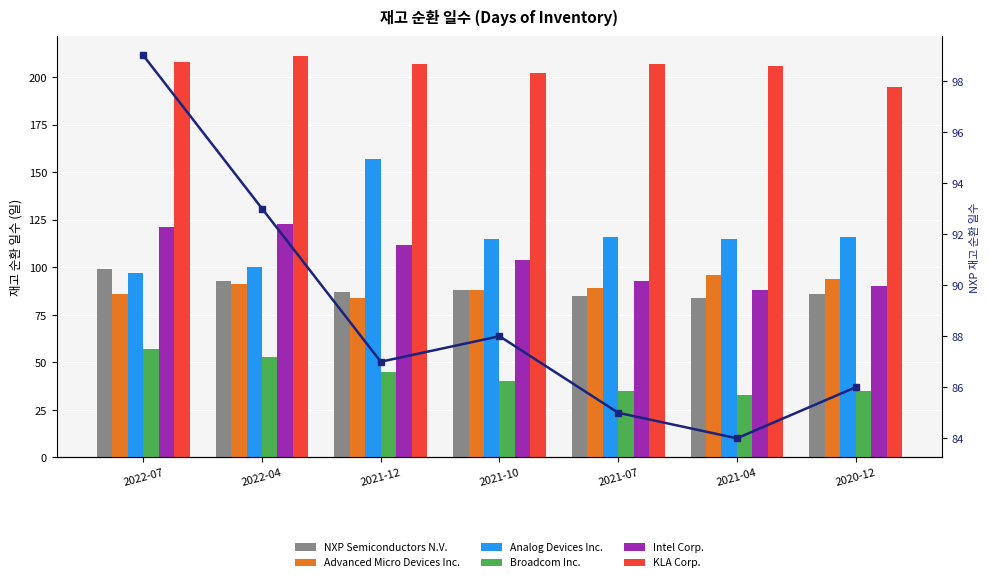

Rank the categories by Advanced Micro Devices Inc. value from lowest to highest.

2021-12, 2022-07, 2021-10, 2021-07, 2022-04, 2020-12, 2021-04